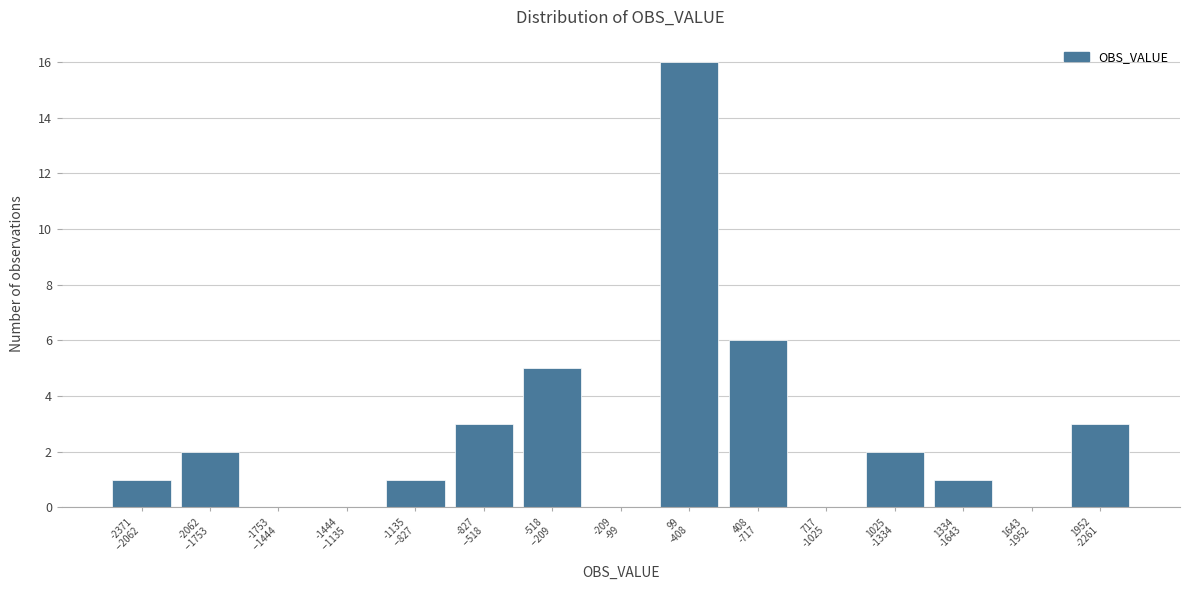

What is the greatest value displayed?

16